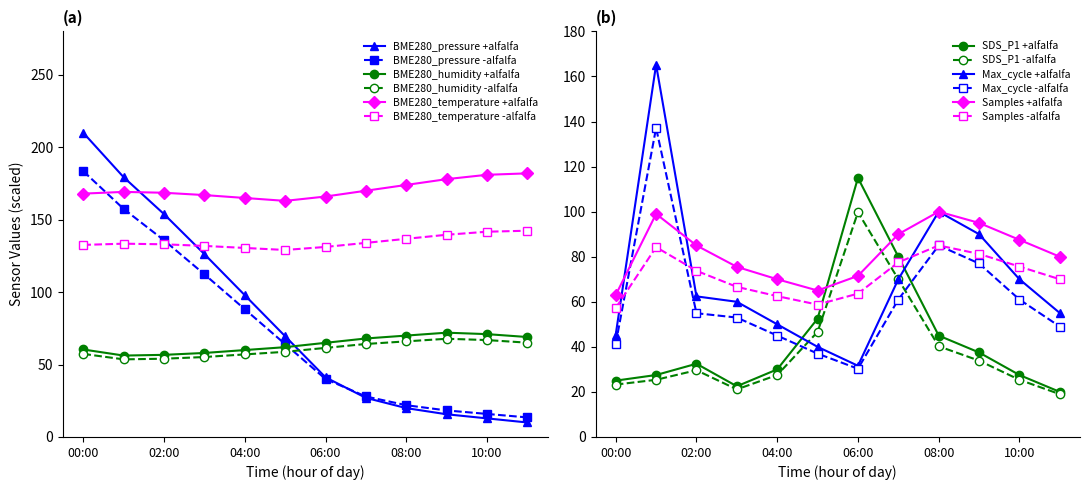

Is the value of Samples at 09:00 greater than the value of BME280_temperature at 03:00?

No